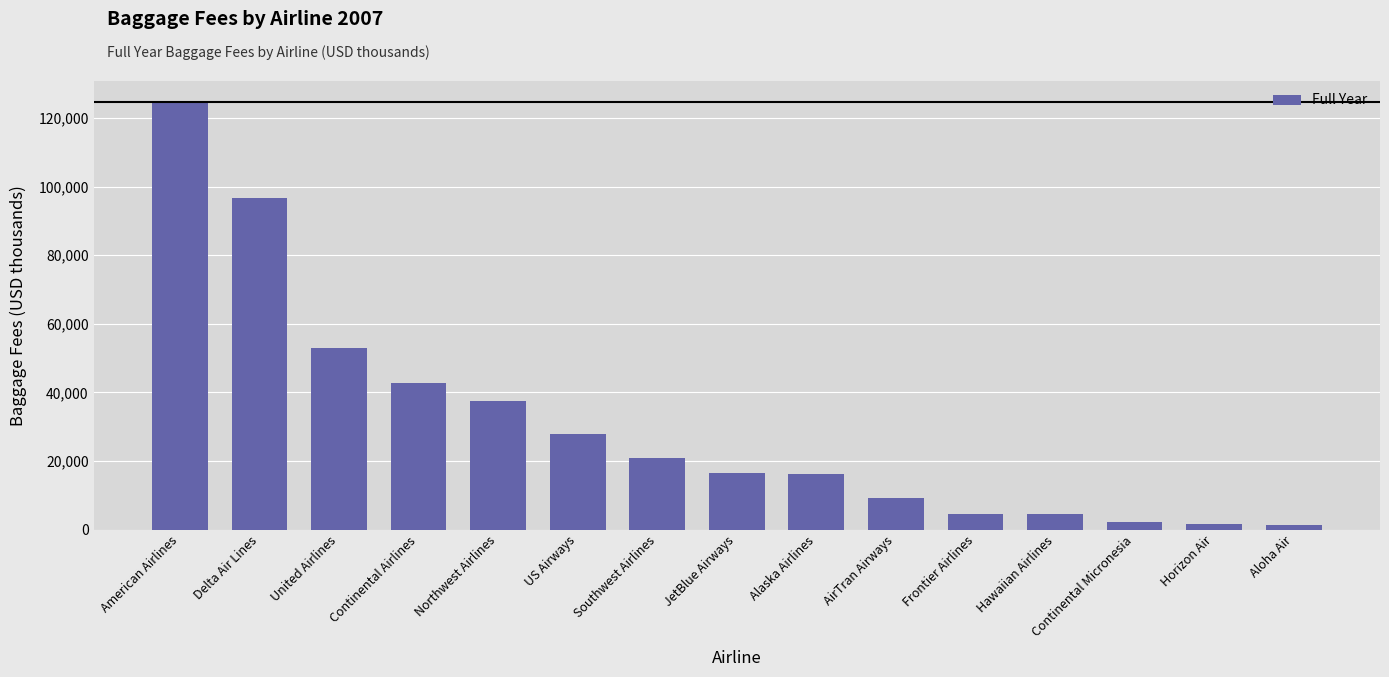

What is the label of the 5th bar from the left?

Northwest Airlines